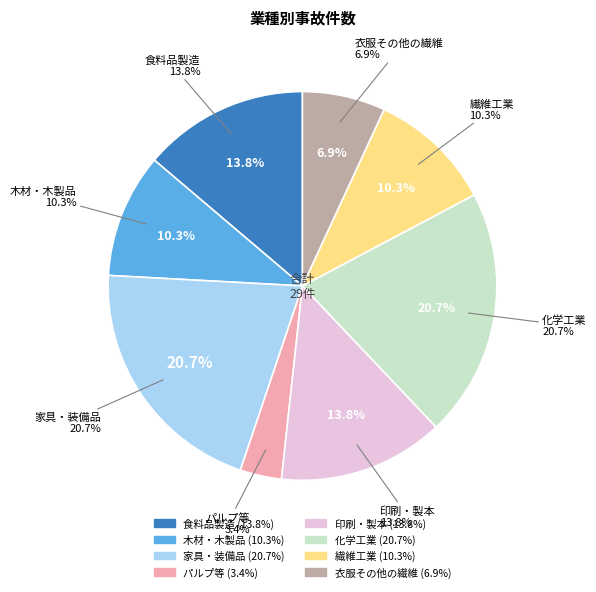

Which has a higher value, 繊維工業 or パルプ等?

繊維工業